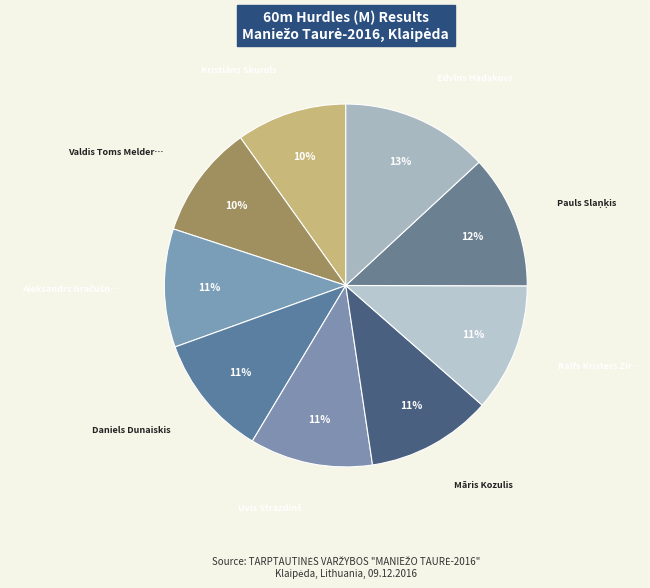

To the nearest percent, what is the average slice percentage?

11%